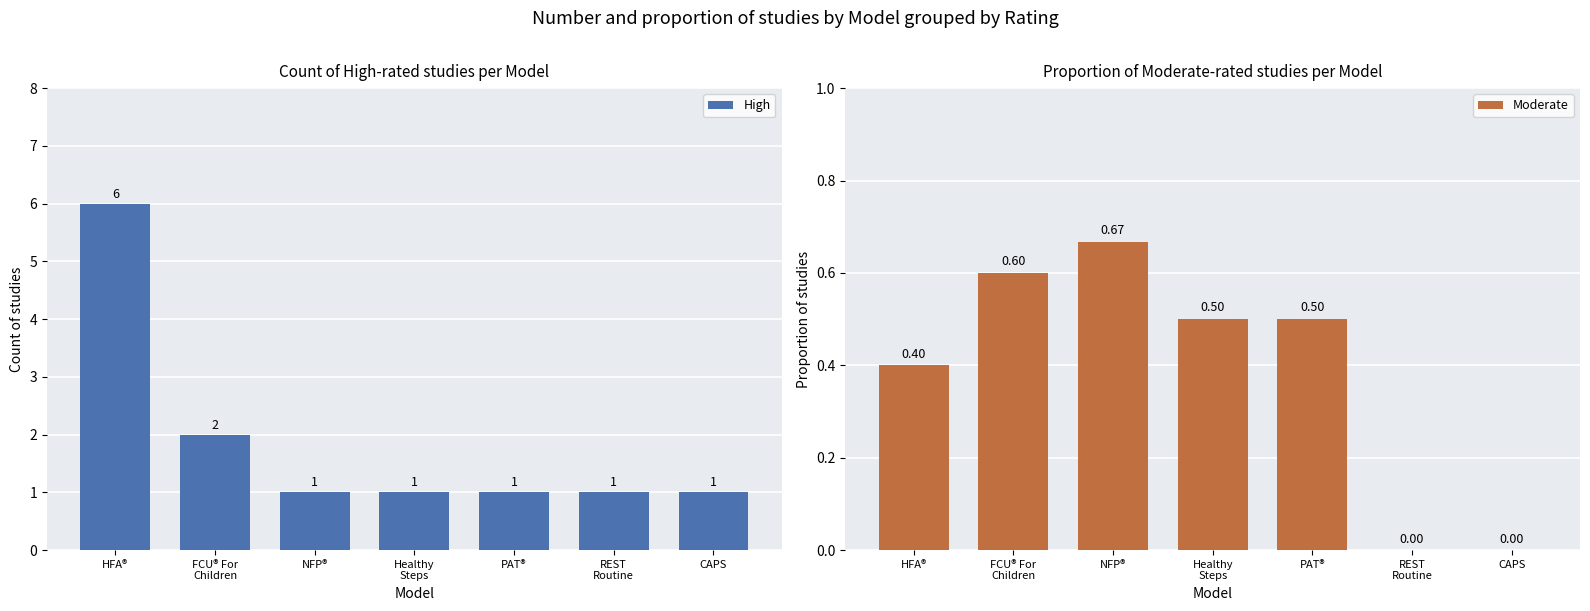

Is the value of Moderate at Healthy
Steps greater than the value of High at FCU® For
Children?

No